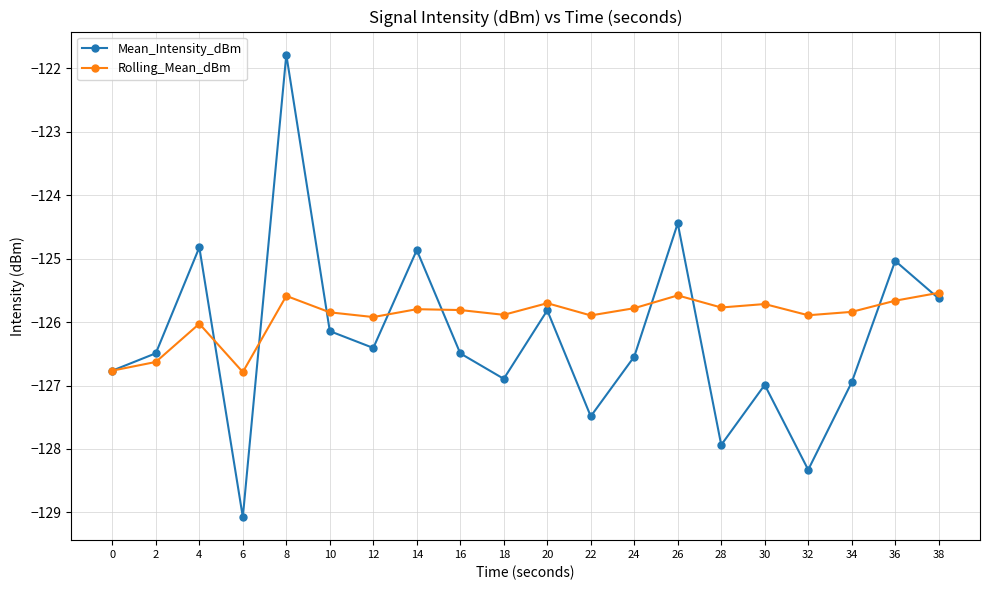

Between 4 and 10, which series saw the biggest shift?

Mean_Intensity_dBm